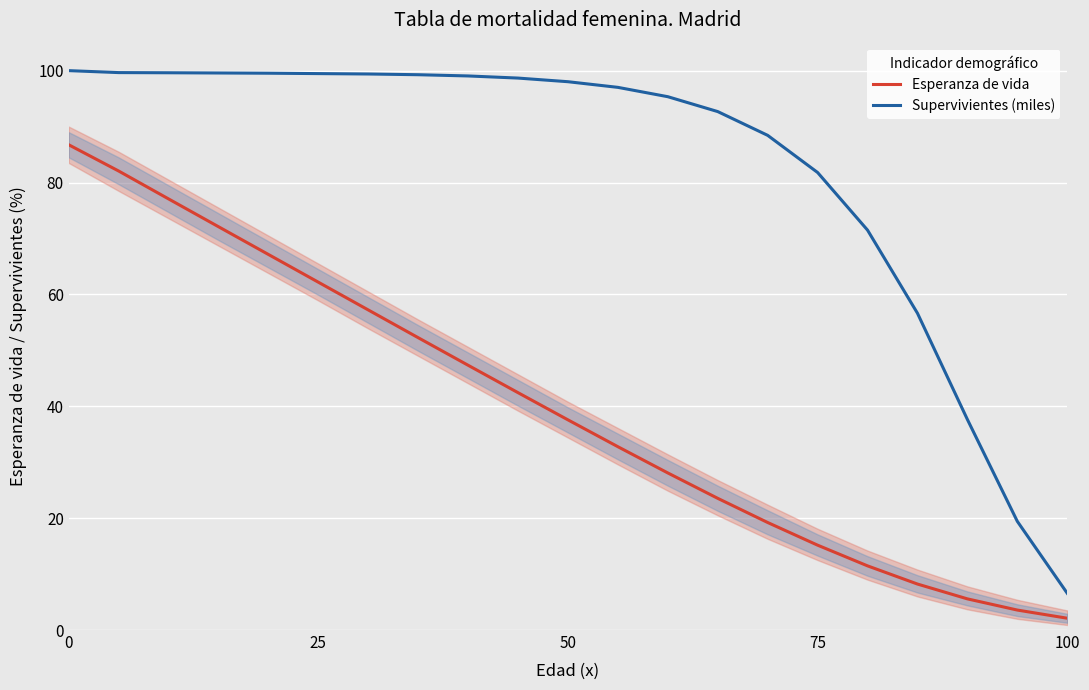

What is the difference between the maximum and second lowest values in the Supervivientes (miles) series?

80.6